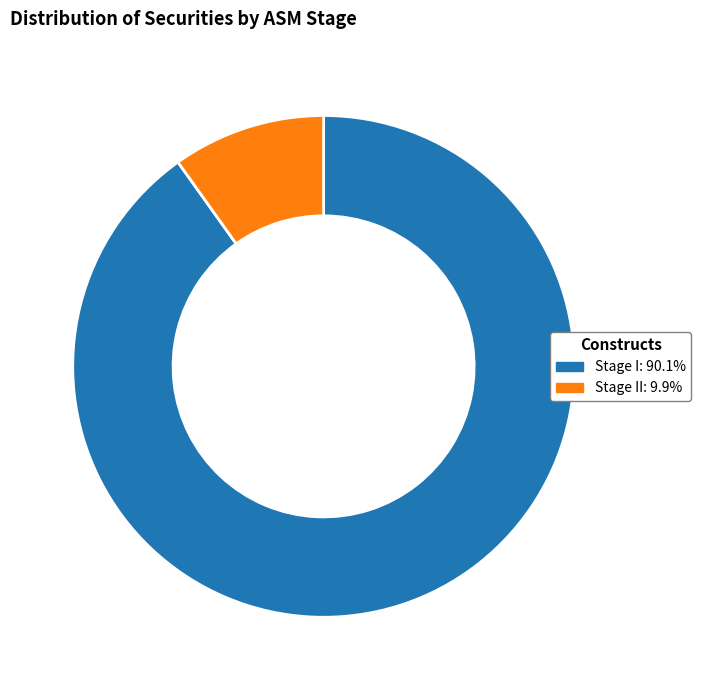

Is the sum of Stage II: 9.9% and Stage I: 90.1% greater than half?

Yes